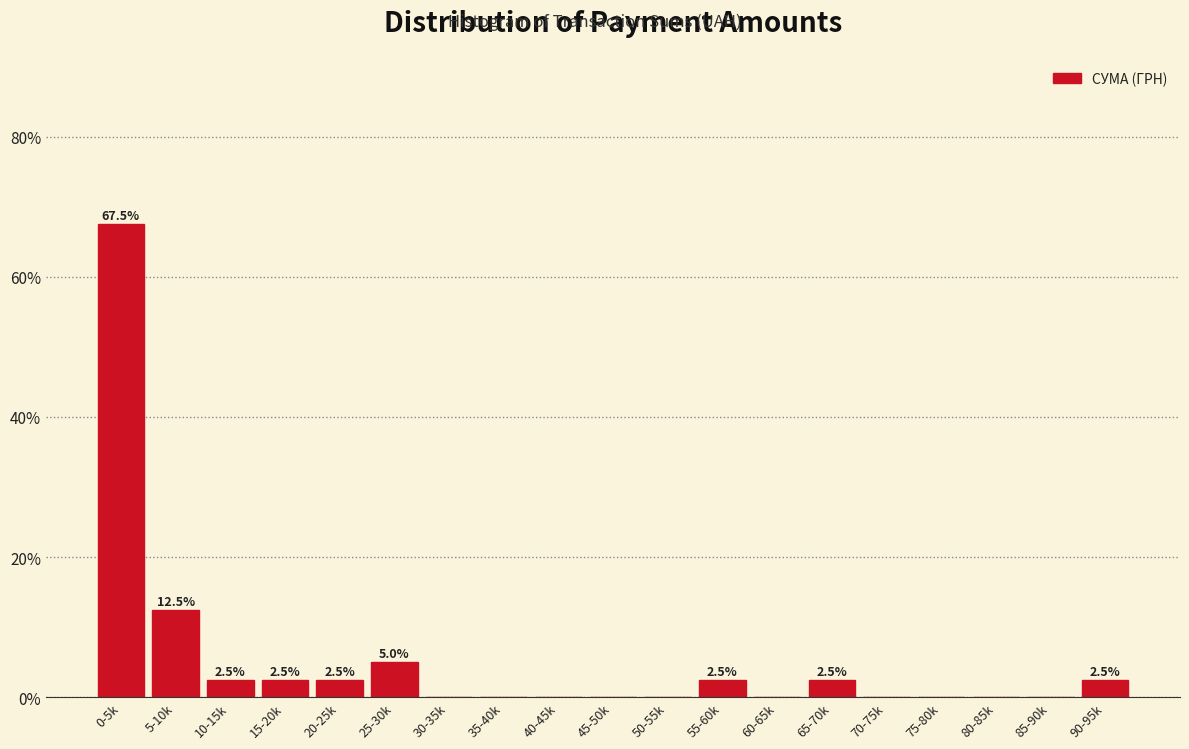

Reading left to right, extract all data points from this chart.

0-5k=67.5	5-10k=12.5	10-15k=2.5	15-20k=2.5	20-25k=2.5	25-30k=5.0	30-35k=0.0	35-40k=0.0	40-45k=0.0	45-50k=0.0	50-55k=0.0	55-60k=2.5	60-65k=0.0	65-70k=2.5	70-75k=0.0	75-80k=0.0	80-85k=0.0	85-90k=0.0	90-95k=2.5